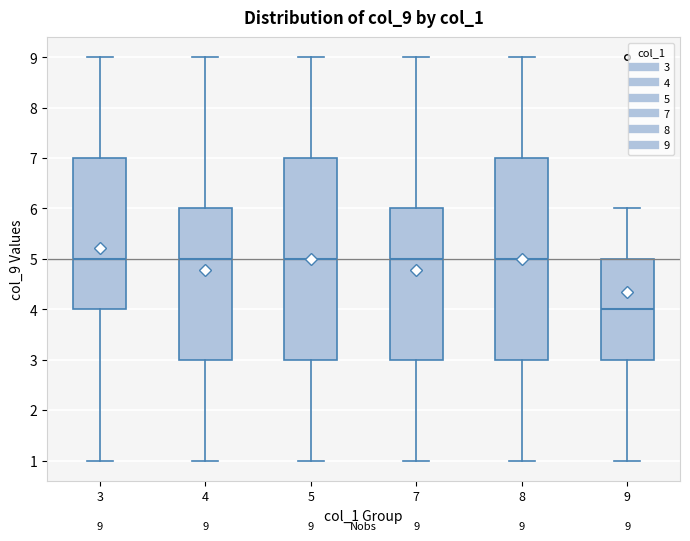

Which box has the lowest median line?

9